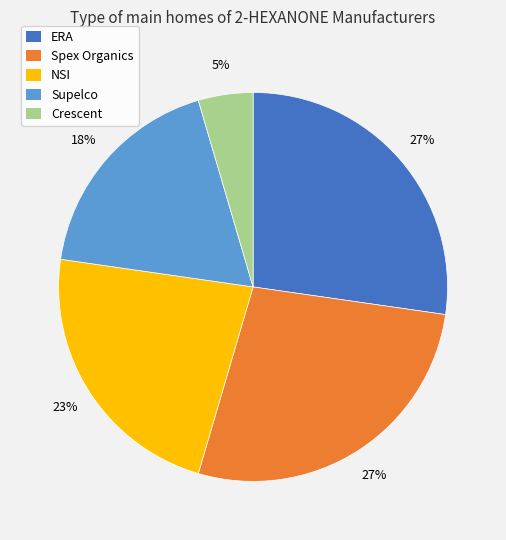

Is the sum of ERA and Supelco greater than half?

No